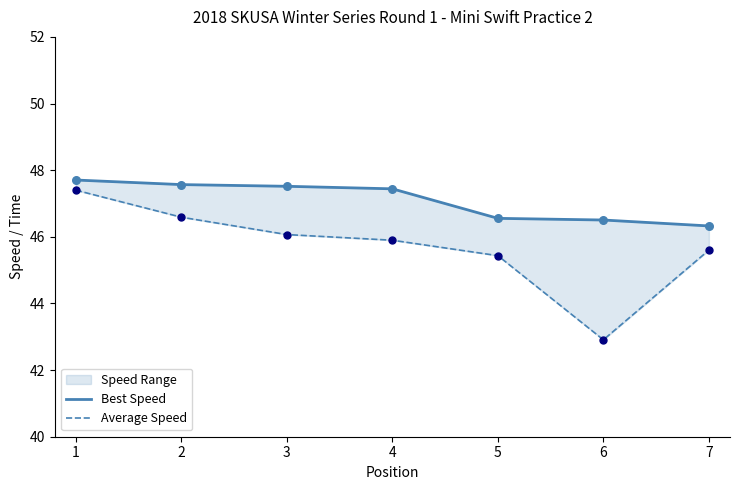

Is the value of Best Speed at 4 greater than the value of Average Speed at 5?

Yes